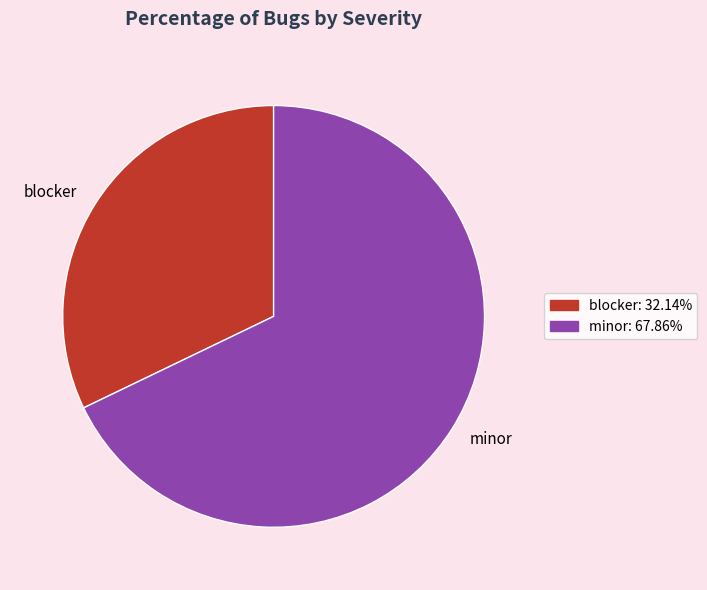

The minor slice represents 54% of the pie. True or false?

False